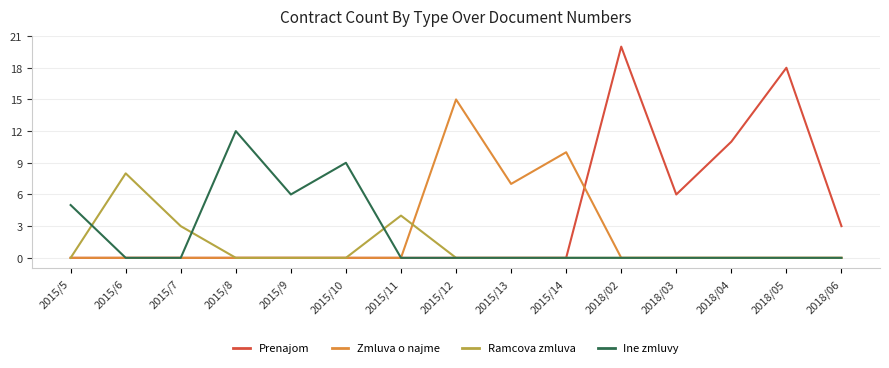

Which series has the largest range (max minus min)?

Prenajom